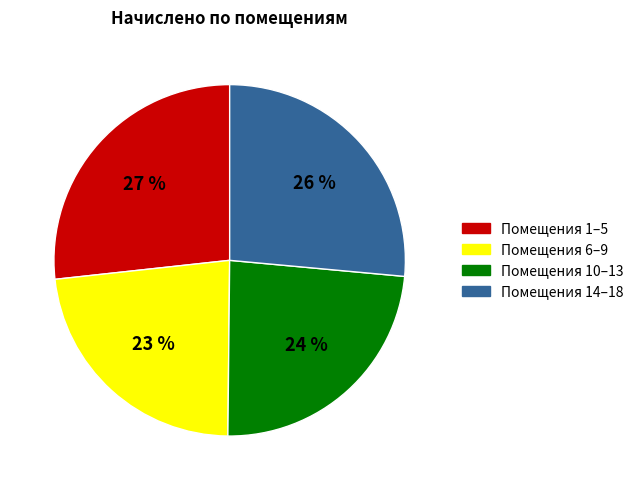

To the nearest percent, what percentage of the pie is Помещения 6–9?

23%